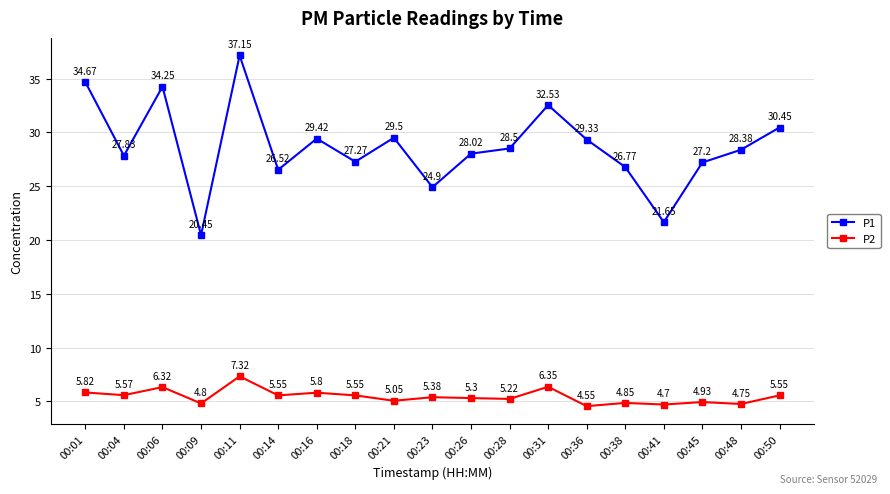

What is the sum of all P2 values?

103.4